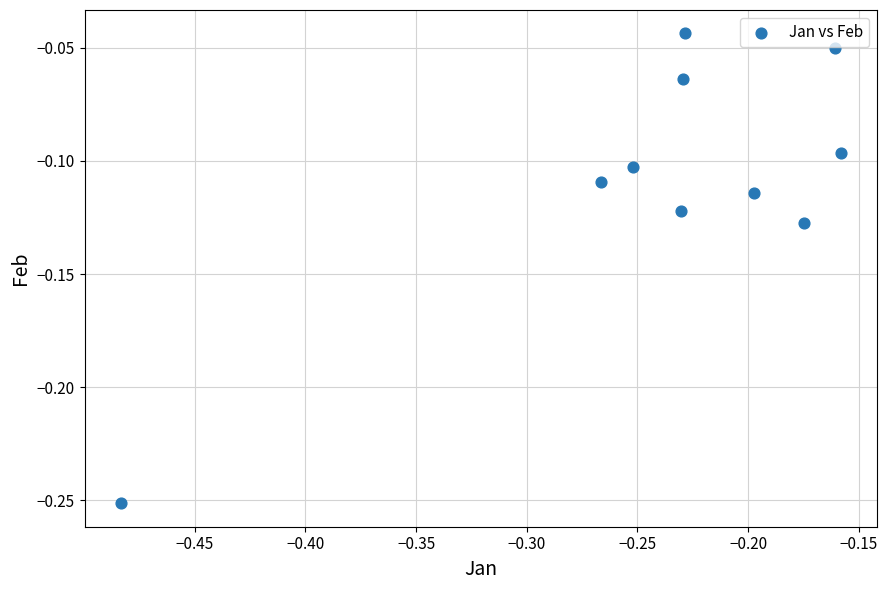

What is the range of X values (max minus min)?

0.3